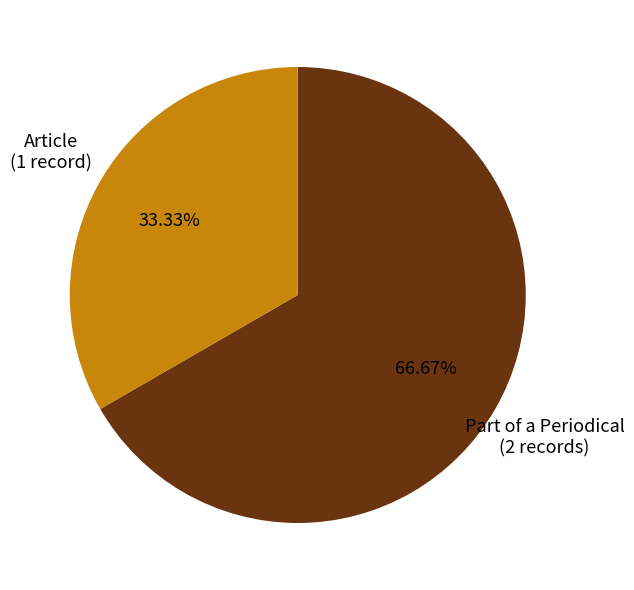

Count the number of slices in the pie.

2